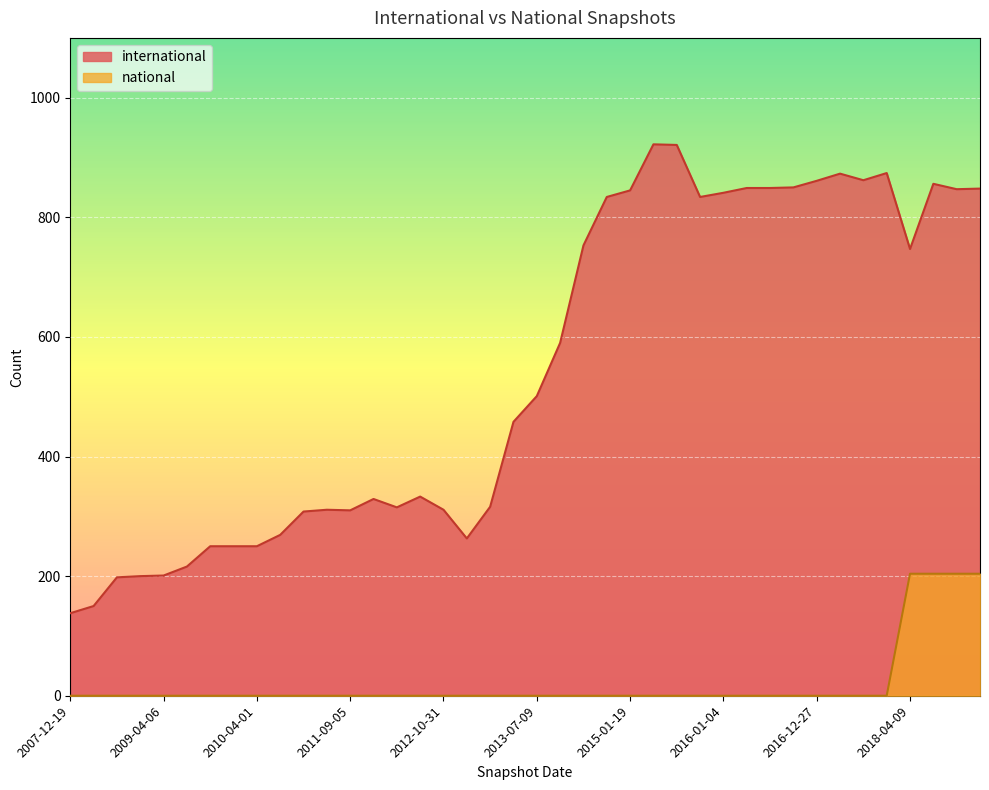

True or false: national and international cross at least once.

False